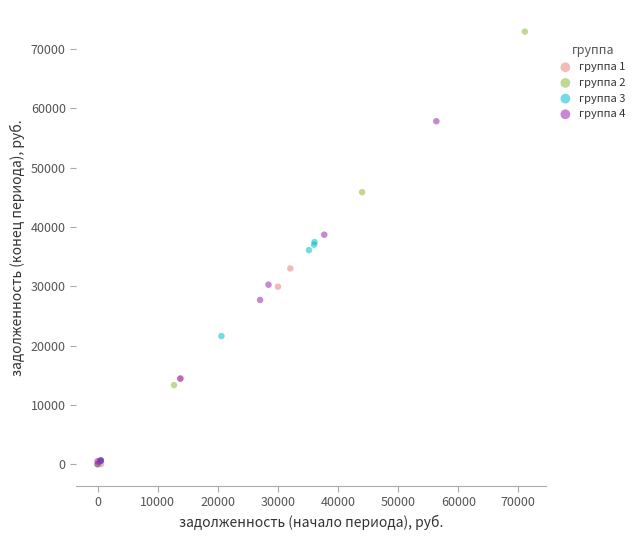

Which series has the widest spread of Y values?

группа 2